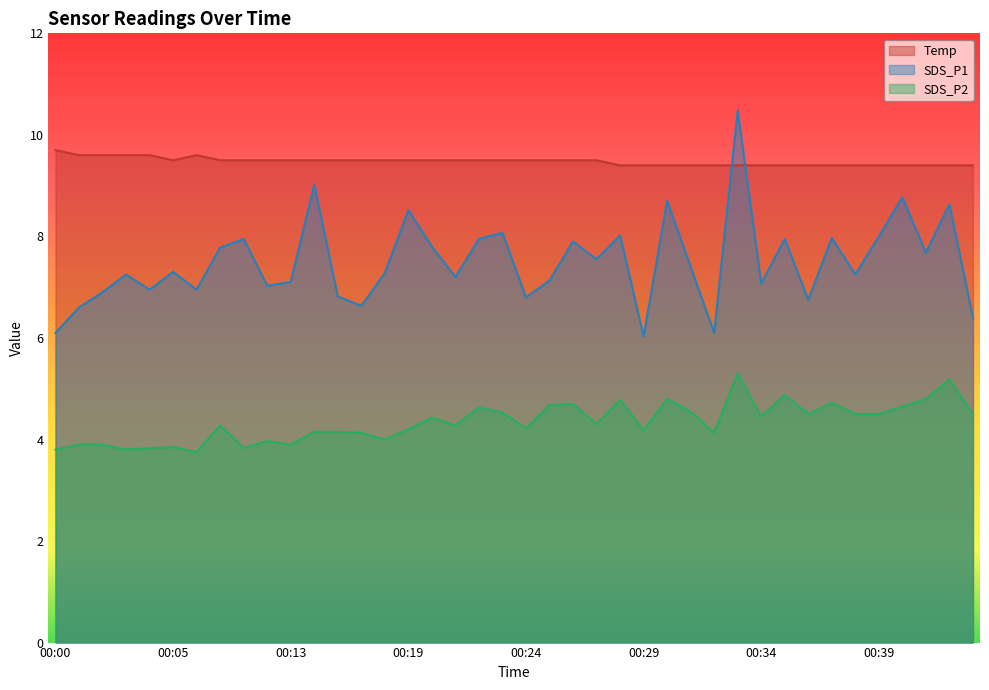

At which category does the chart reach its minimum across all series?

00:06